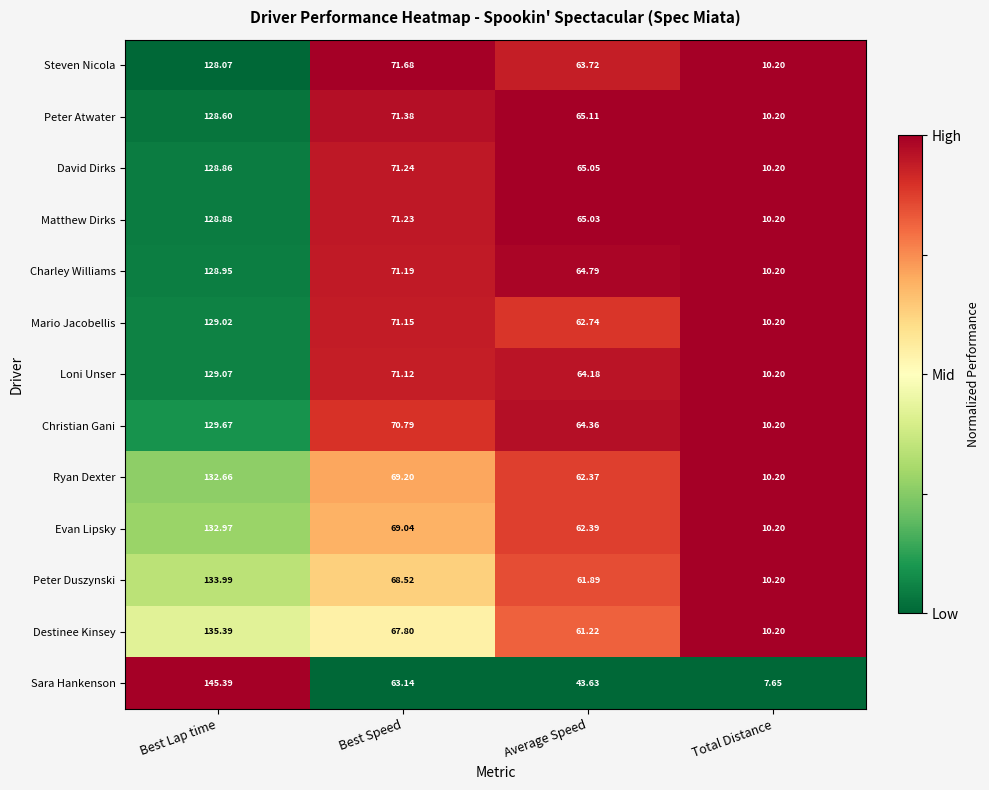

What is the difference between the highest and lowest values at Best Speed?

8.5